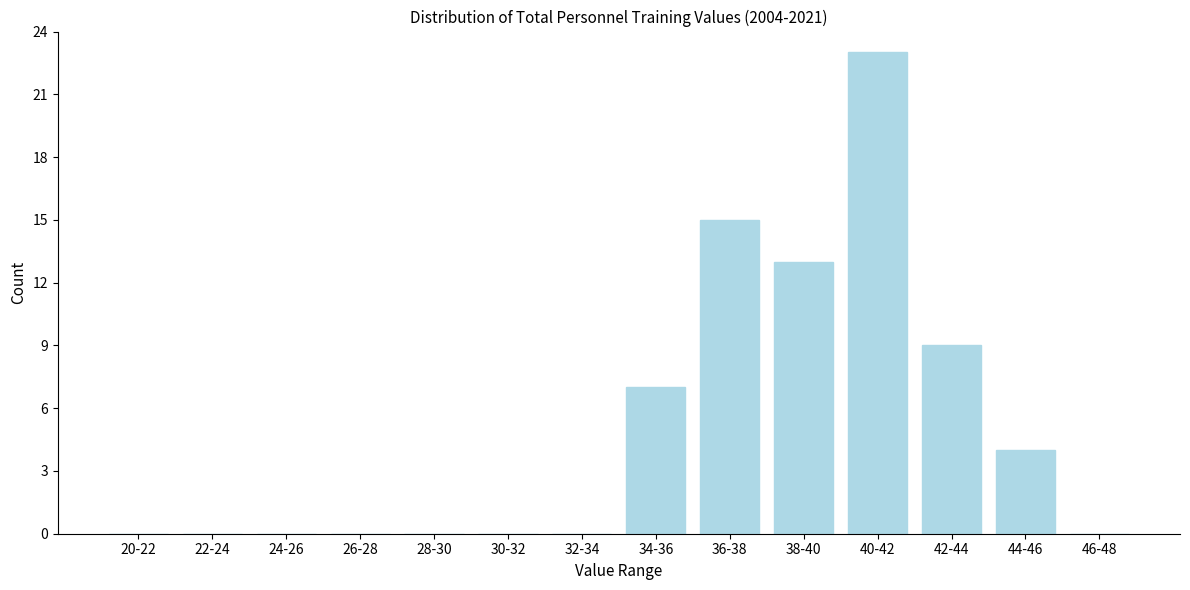

Reading left to right, list all the values displayed in this chart.

20-22=0	22-24=0	24-26=0	26-28=0	28-30=0	30-32=0	32-34=0	34-36=7	36-38=15	38-40=13	40-42=23	42-44=9	44-46=4	46-48=0